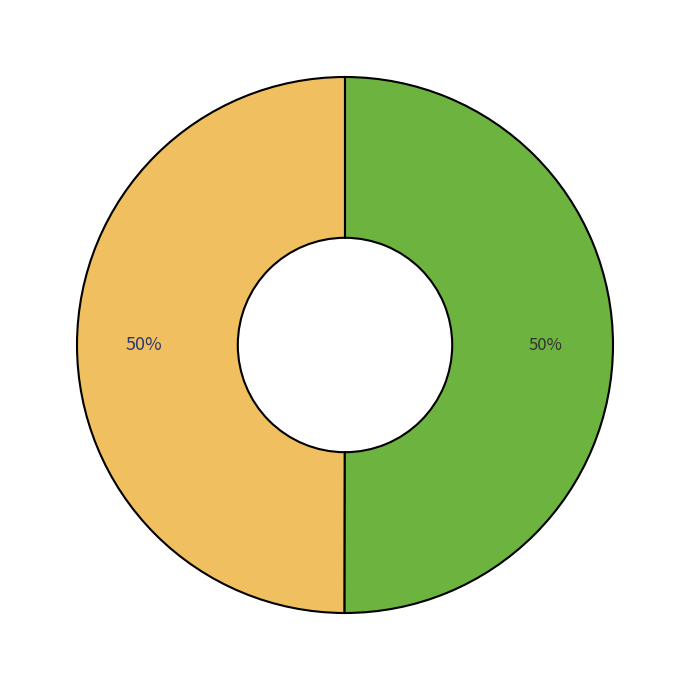

To the nearest percent, what is the average slice percentage?

50%